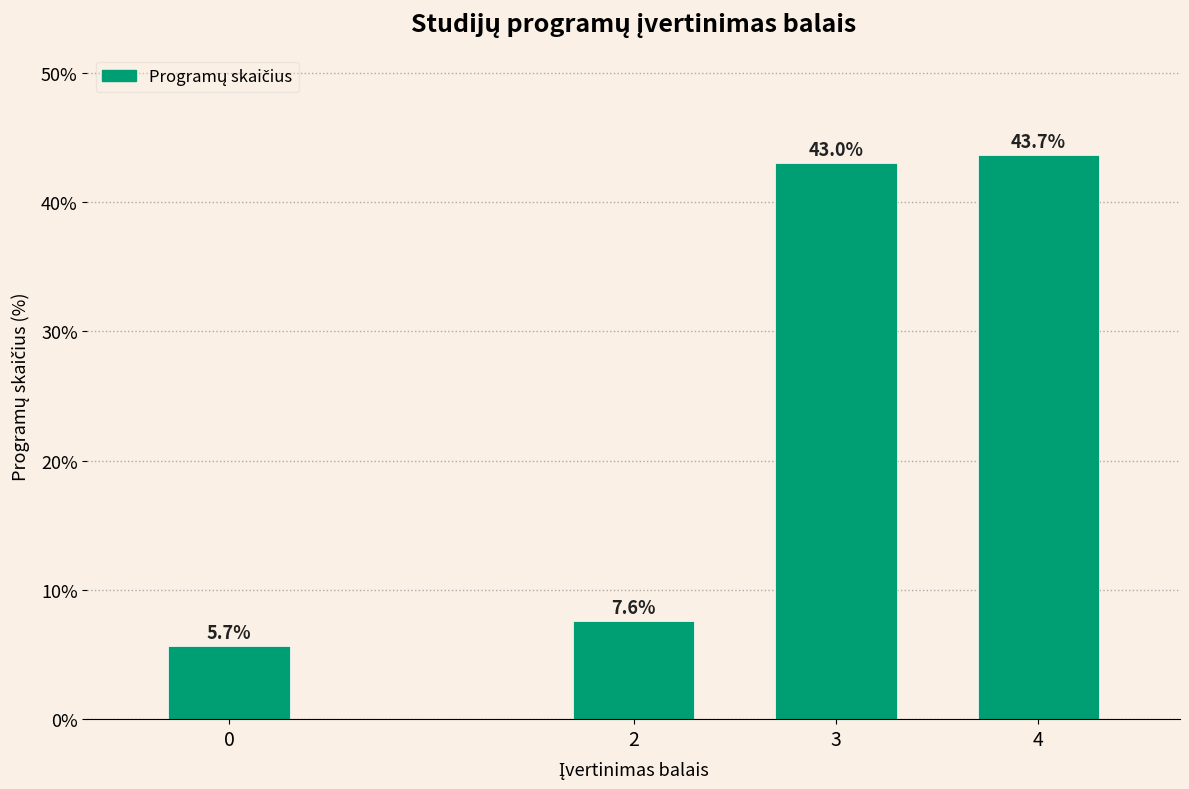

Reading left to right, what are all the values shown in this chart?

0=5.7	2=7.6	3=43.0	4=43.7